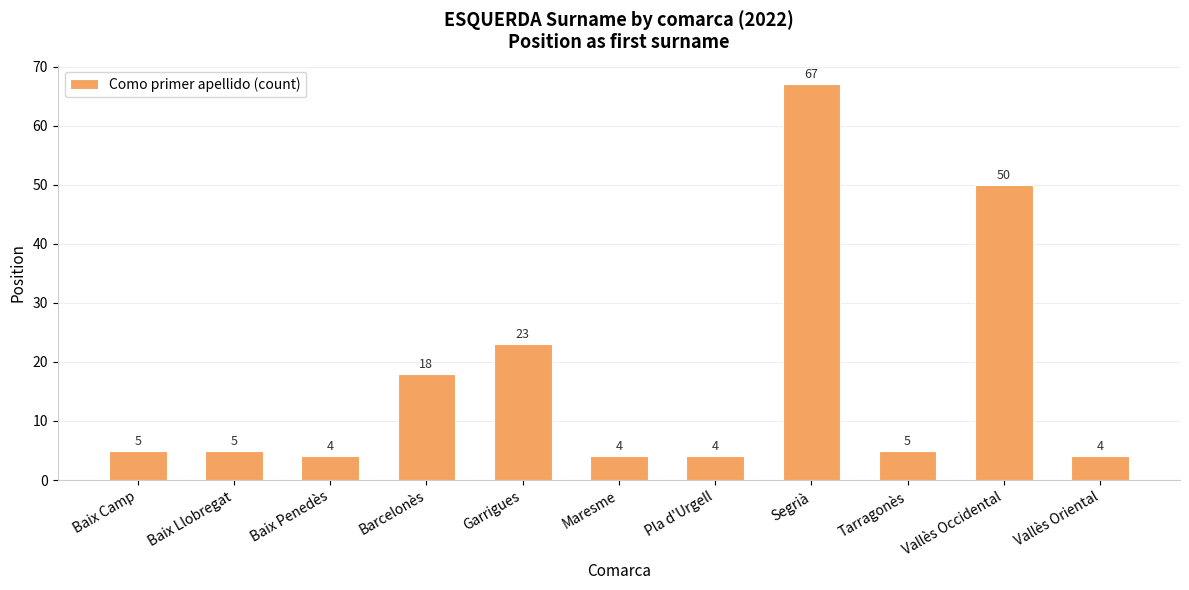

What is the maximum value shown in the chart?

67